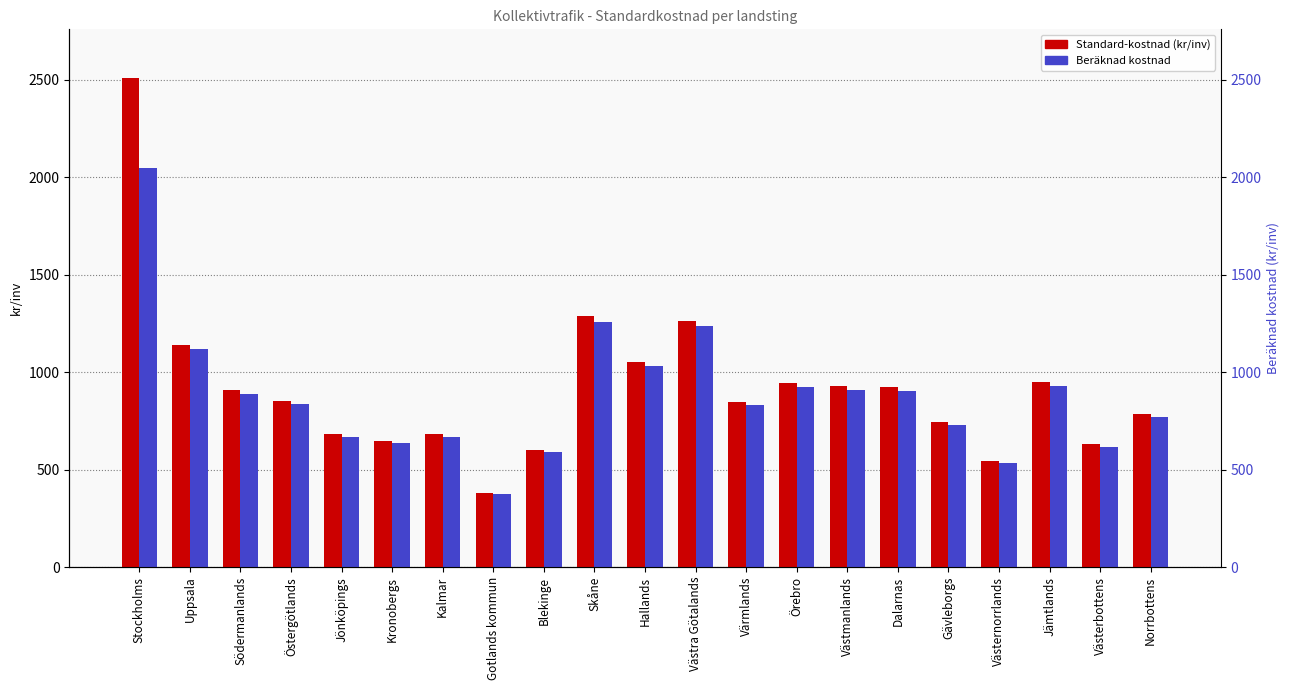

Reading right to left, transcribe all the data shown in this chart.

Standard-kostnad (kr/inv): 785.0	631.0	950.0	545.0	744.0	924.0	929.0	942.0	847.0	1264.0	1052.0	1285.0	600.0	380.0	680.0	648.0	681.0	853.0	906.0	1140.0	2507.0
Beräknad kostnad: 768.6	617.7	929.4	533.0	728.0	904.8	909.5	922.5	828.7	1236.9	1029.9	1257.3	587.7	372.4	665.9	634.6	666.4	834.5	886.8	1116.0	2045.1